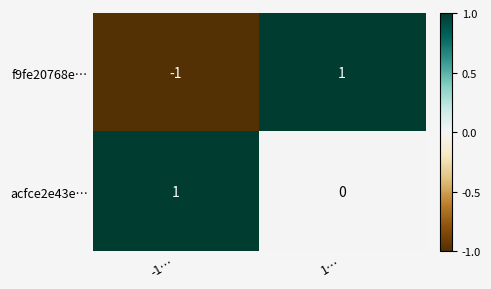

Rank the categories by f9fe20768e… value from highest to lowest.

1…, -1…